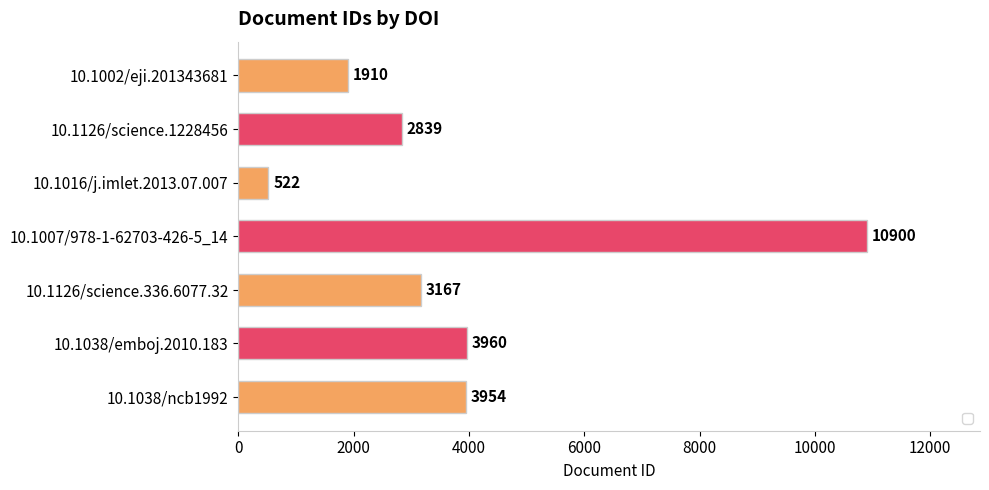

What is the difference between the maximum and second lowest values?

8990